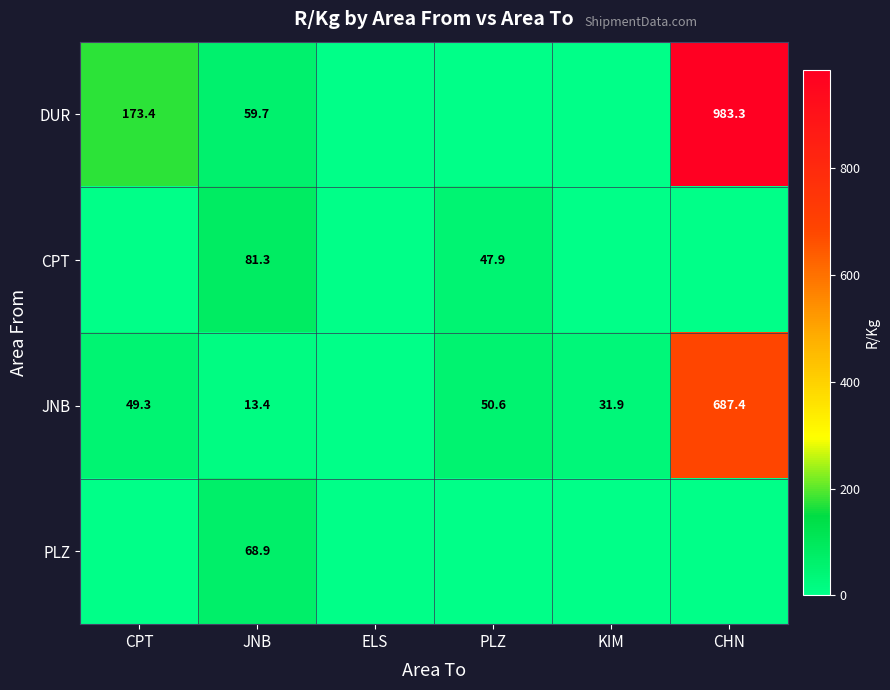

The value of DUR at CPT is 173.4. True or false?

True